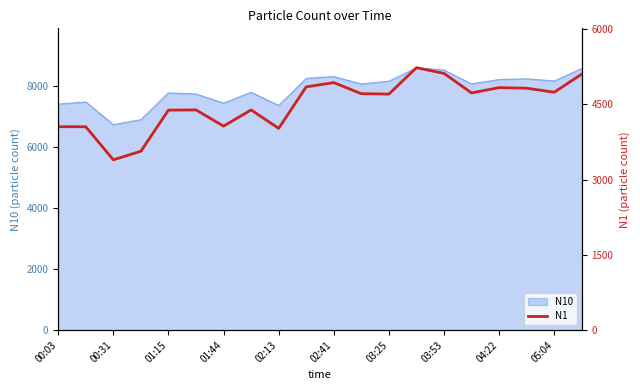

What is the maximum value for N10?

8586.0